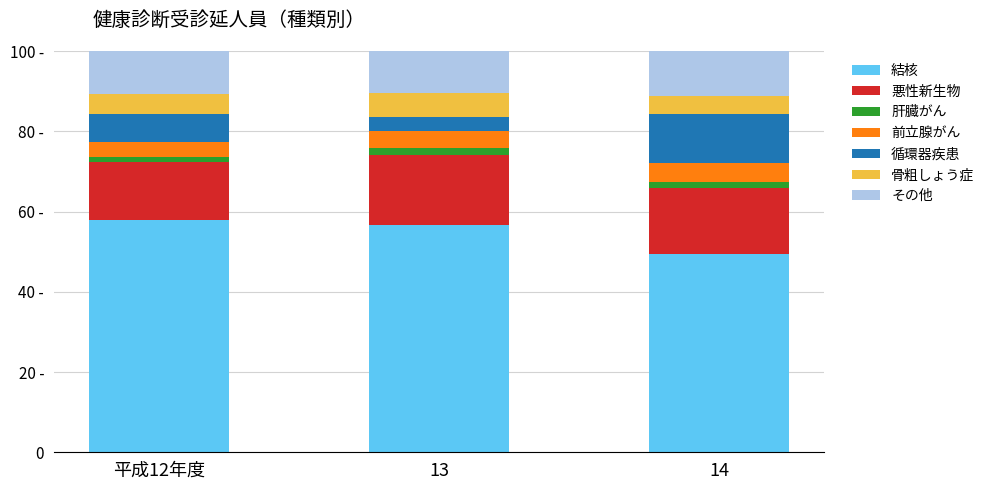

Are the bars grouped side by side (vs. stacked)?

No